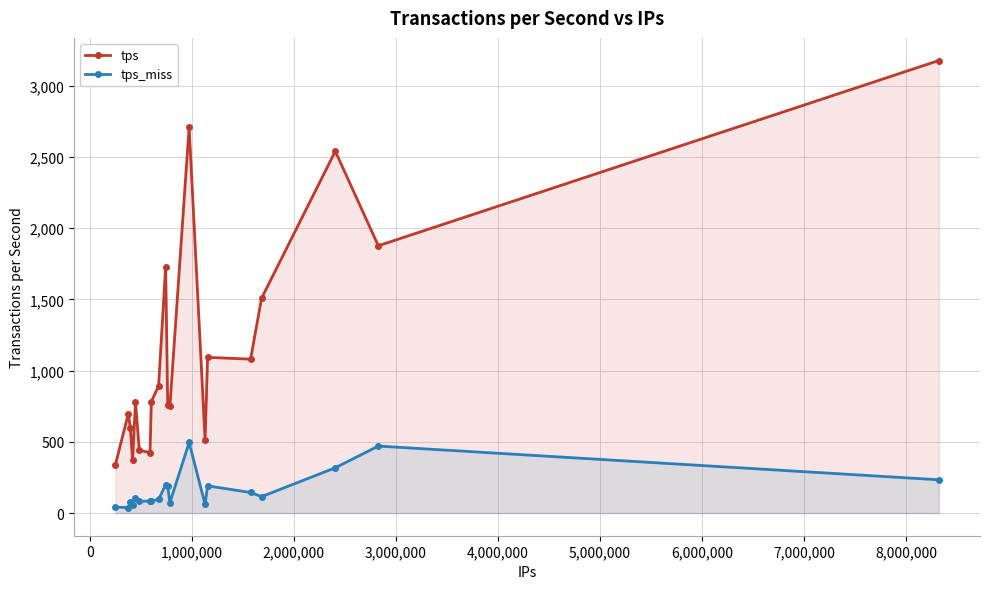

How many lines are shown in the chart?

2